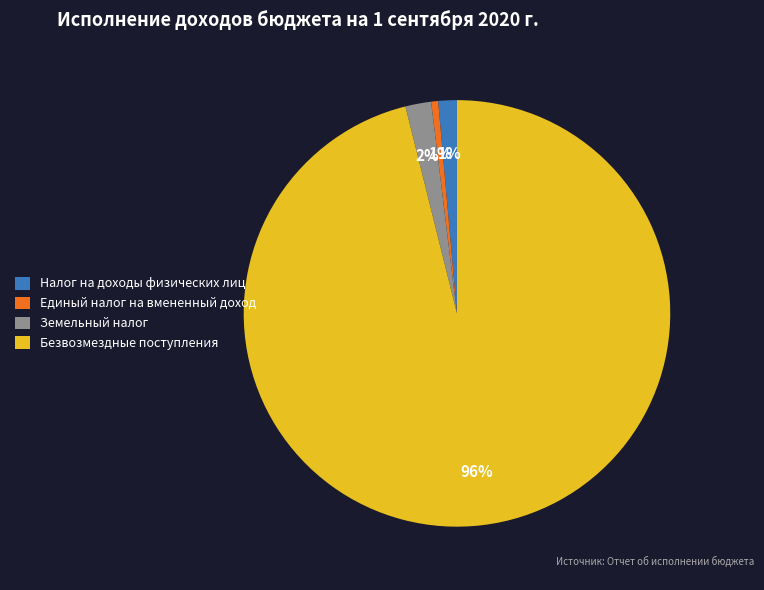

To the nearest percent, what is the average slice percentage?

25%